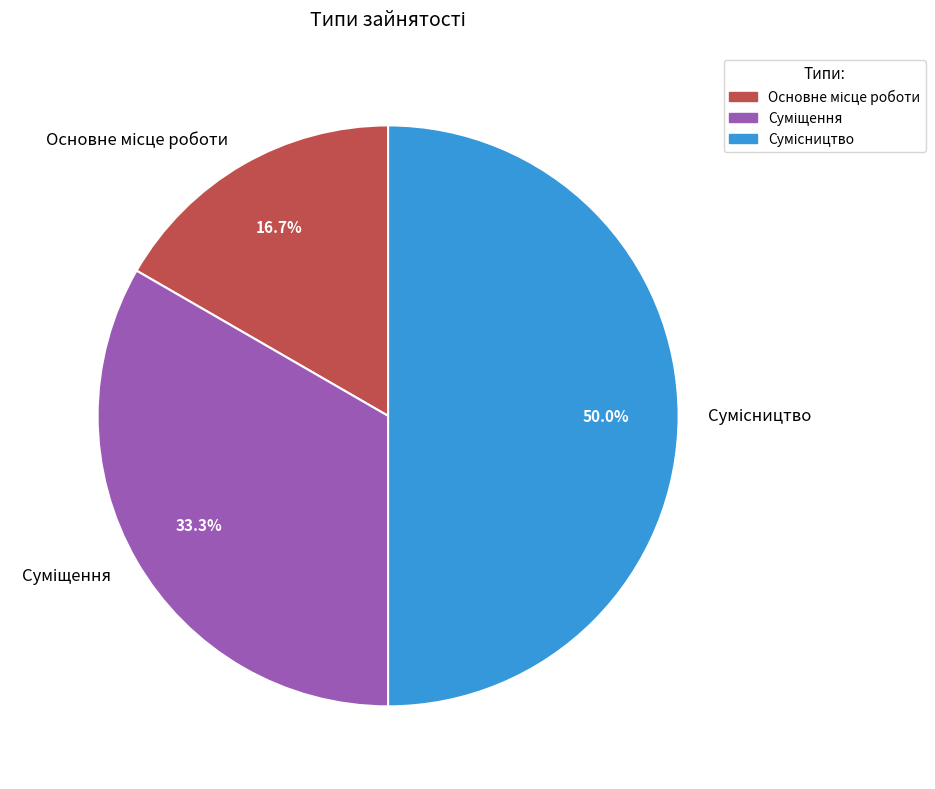

Rank the categories by value from lowest to highest.

Основне місце роботи, Суміщення, Сумісництво